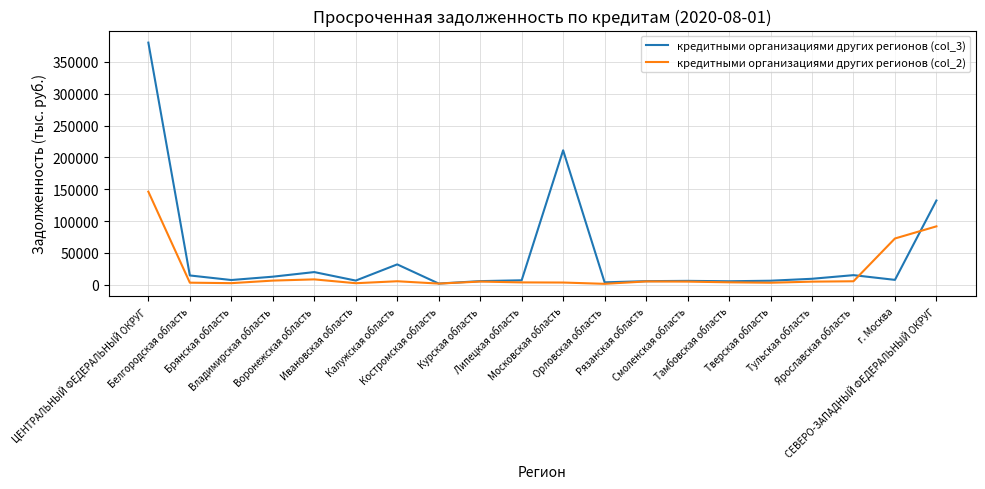

At how many categories does at least one series exceed 38603?

4